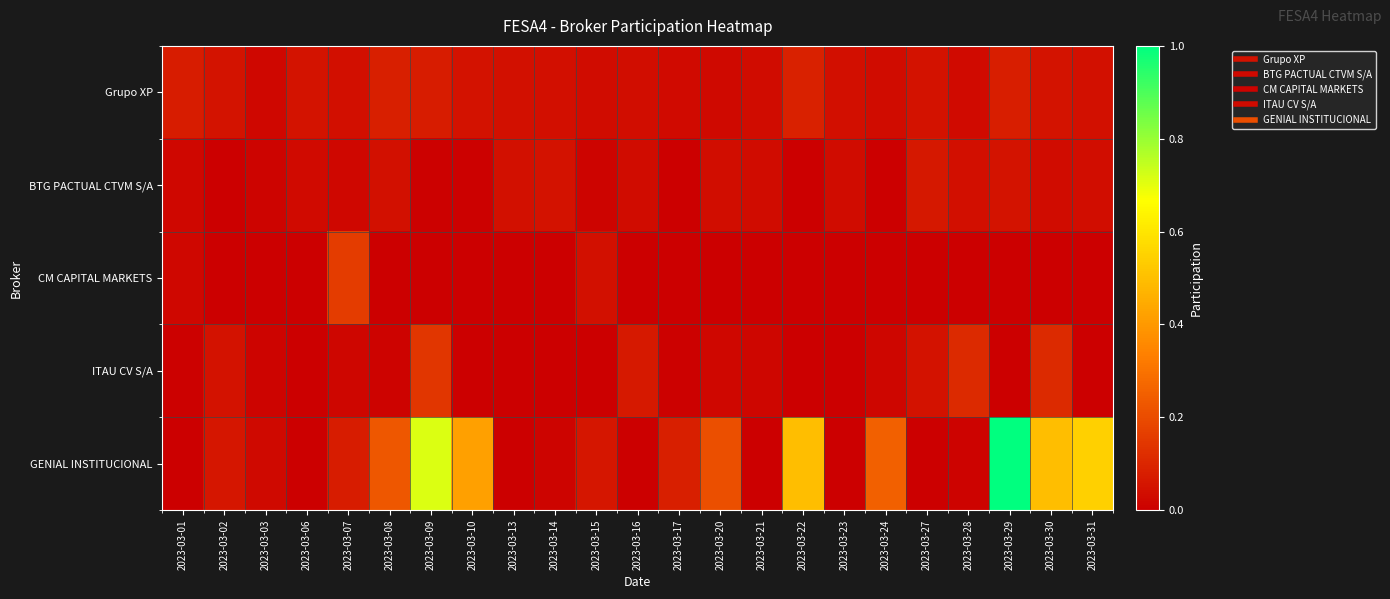

What is the spread (max minus min) of values at 2023-03-17?

0.1